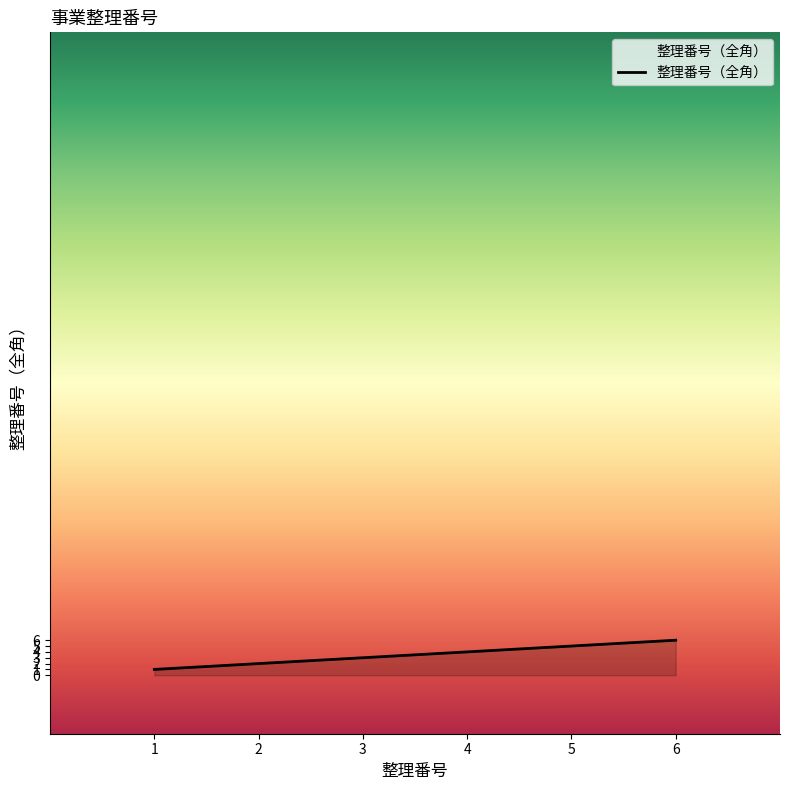

What is the change in value from 4 to 6?

+2